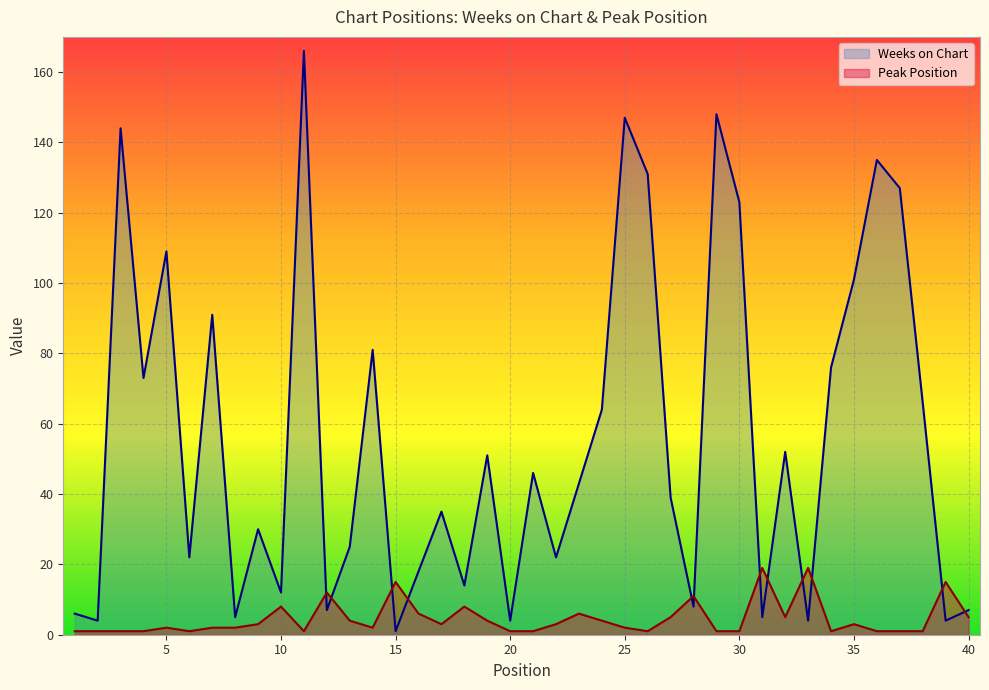

At which label is Weeks on Chart closest to 83?

14